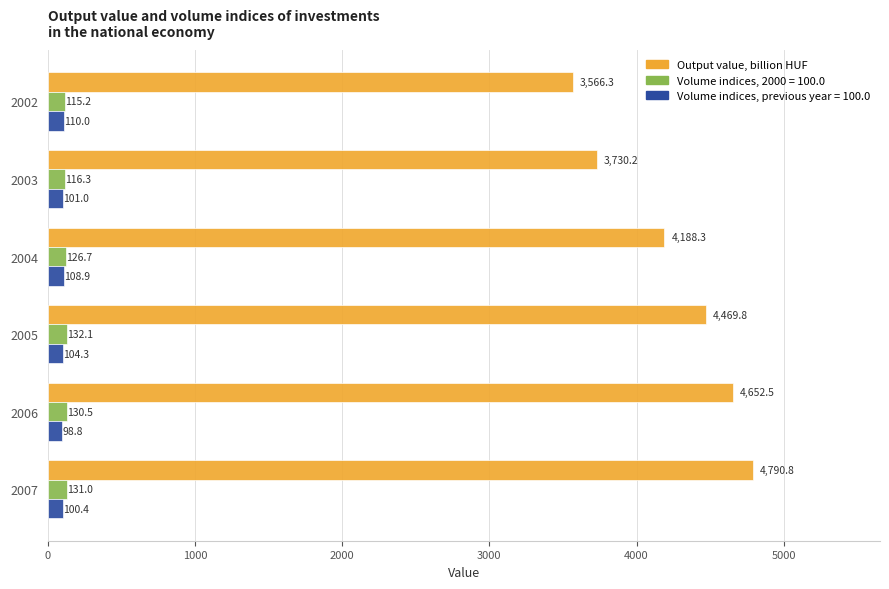

What is the minimum value shown in the chart?

98.8